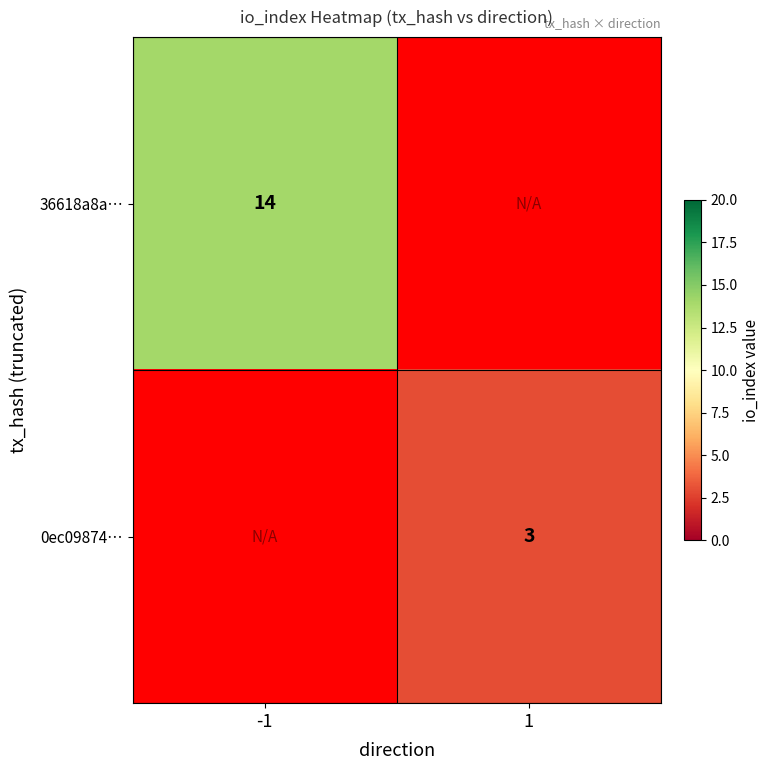

How many distinct data groups are displayed?

2